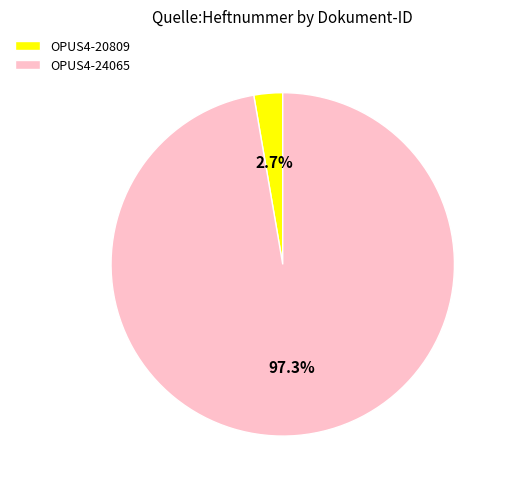

Does OPUS4-24065 account for over 50% of the chart?

Yes